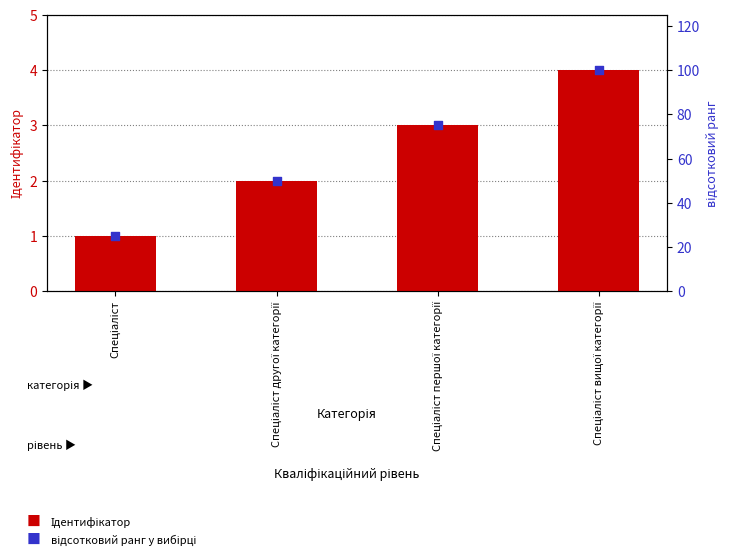

At how many categories does at least one series exceed 99?

1